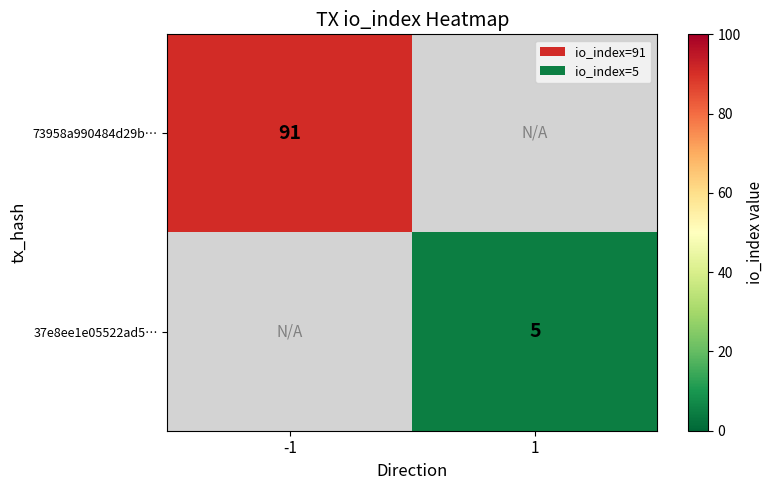

Is it true that 73958a990484d29b⋯ equals 22.5 at -1?

False